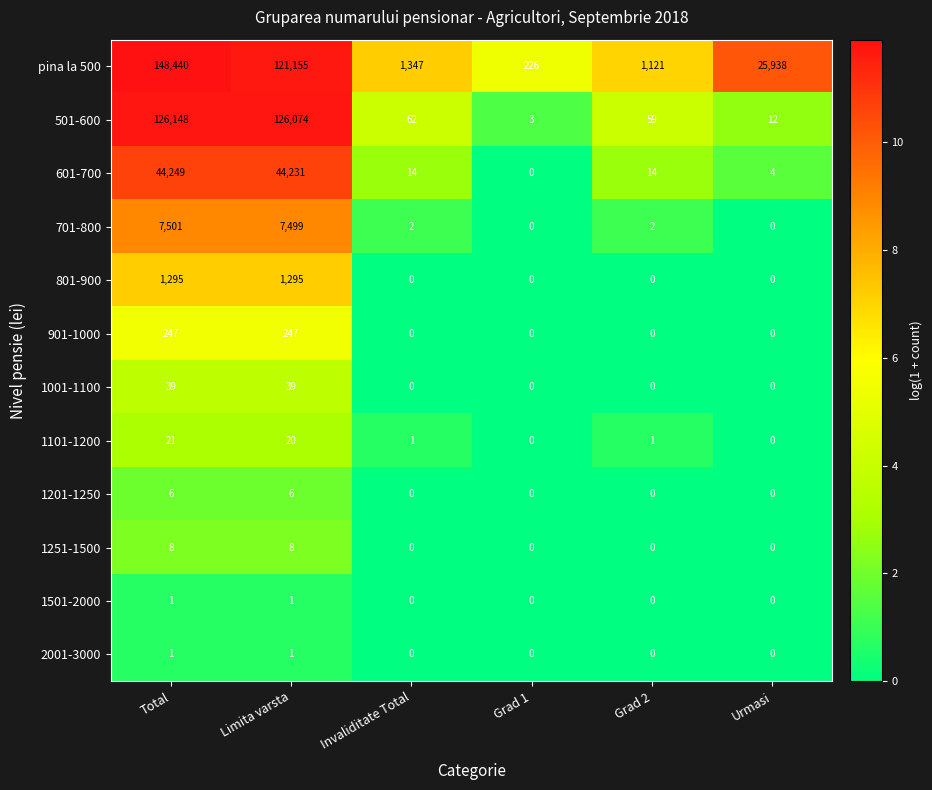

True or false: 1251-1500 has a value of 4 at Urmasi.

False